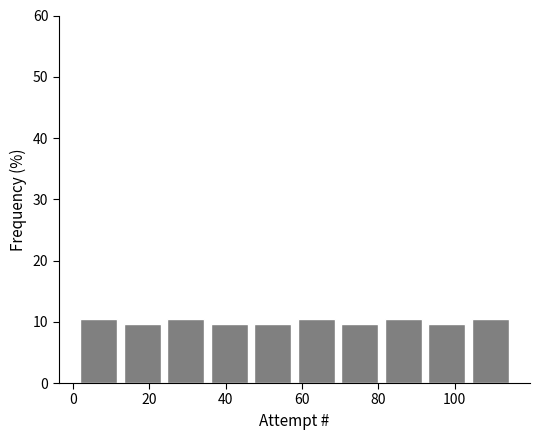

How tall is the bar that spans 92.2 to 103.6 on the x-axis? Neither the bar edges nor the heights are printed on the chart, so give them approximately, as read against the axes.

10